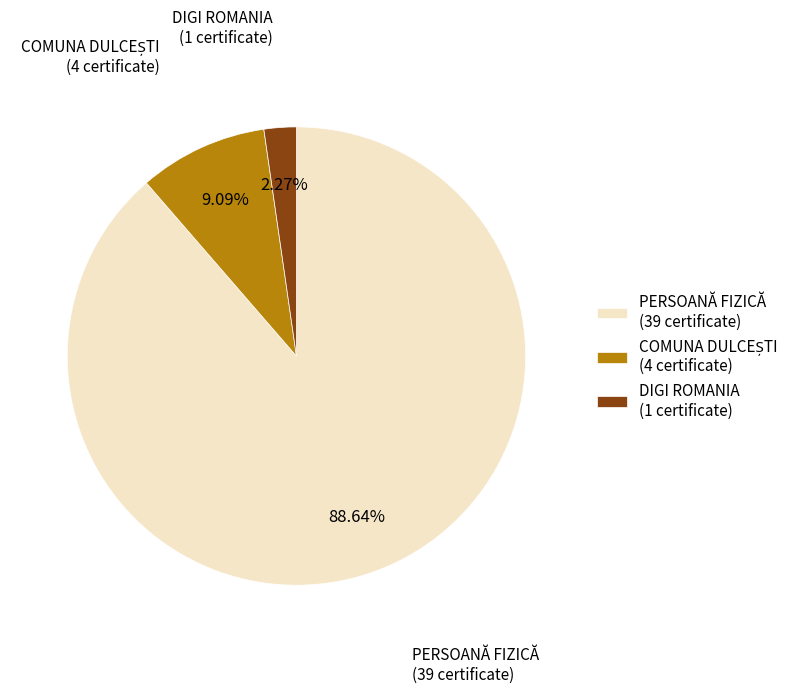

Combined, do DIGI ROMANIA (1 certificate) and PERSOANĂ FIZICĂ (39 certificate) account for over 50%?

Yes